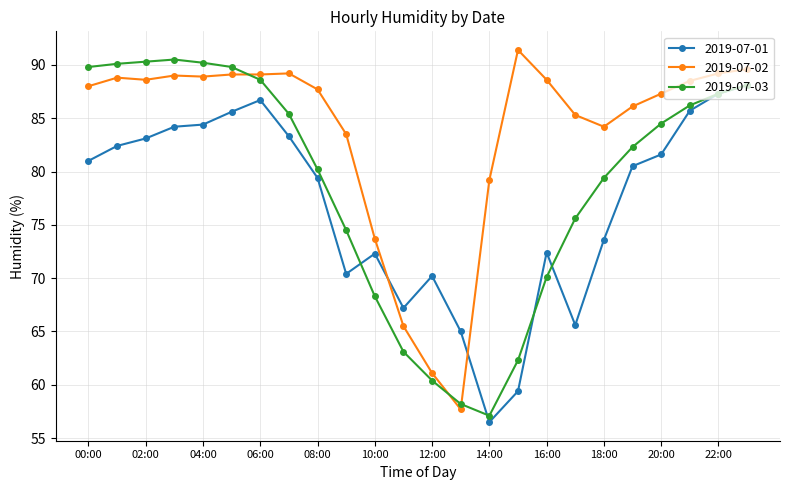

What is the minimum value shown in the chart?

56.5